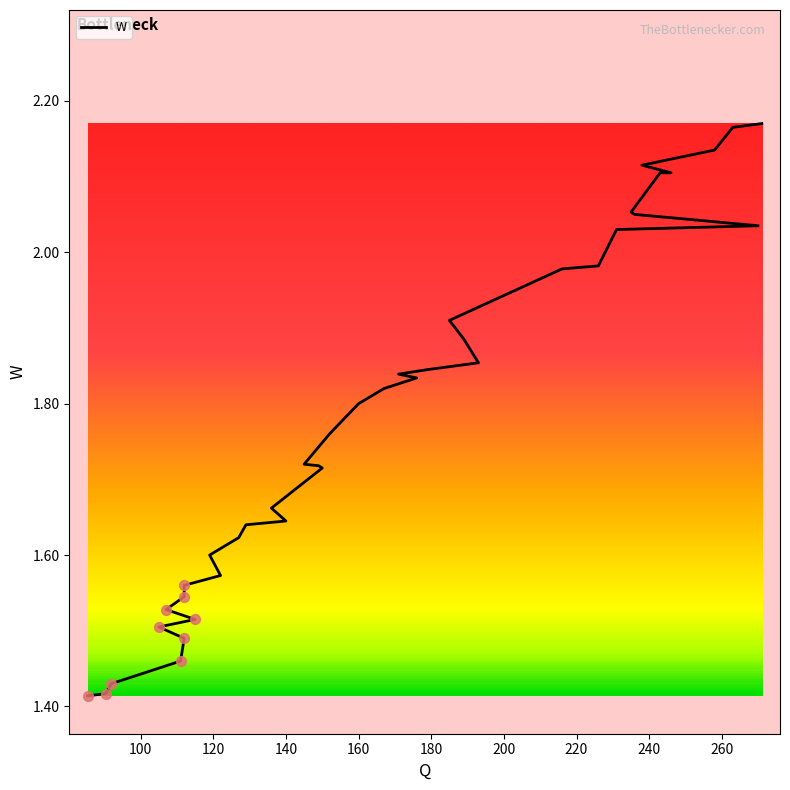

Between 189 and 122, which is larger?

189